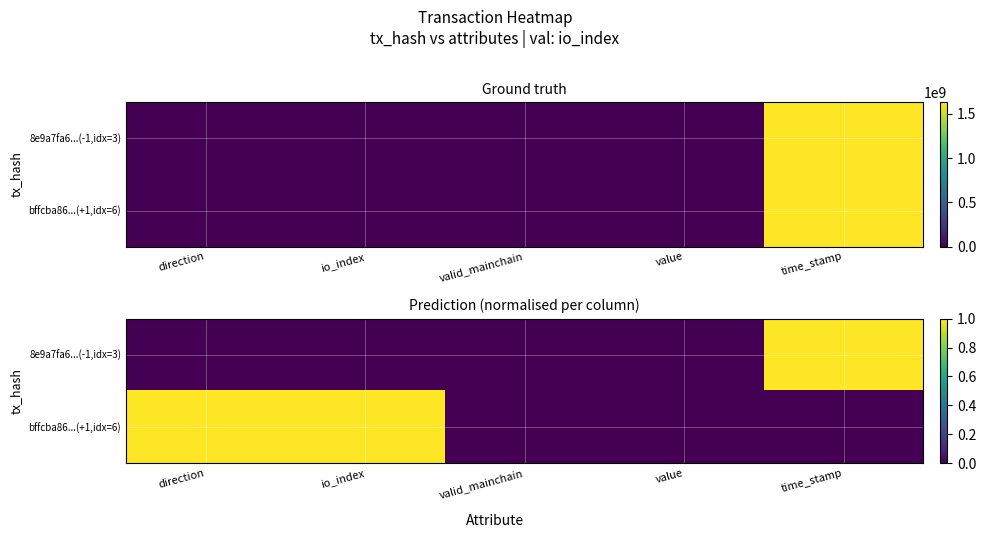

At how many categories does at least one series exceed 0?

3